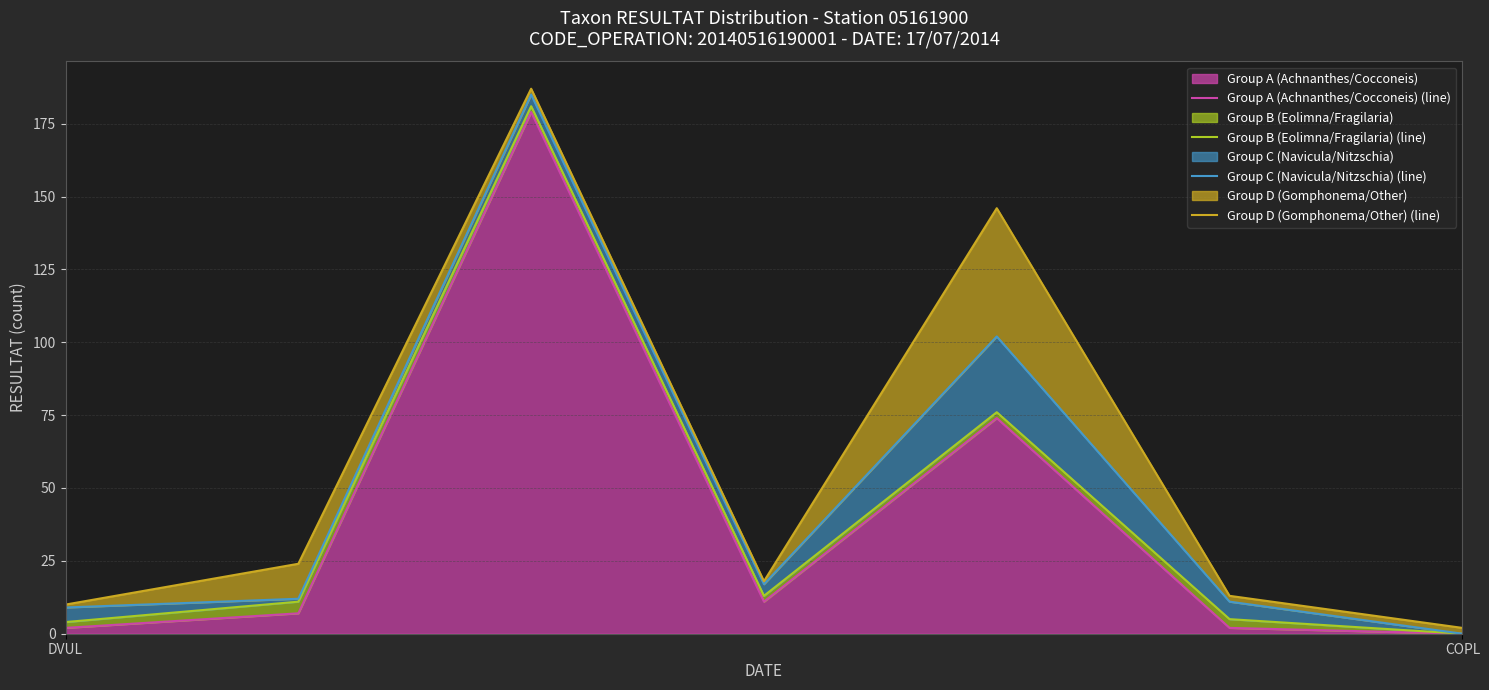

Is it true that Group A (Achnanthes/Cocconeis) equals 0 at COPL?

True